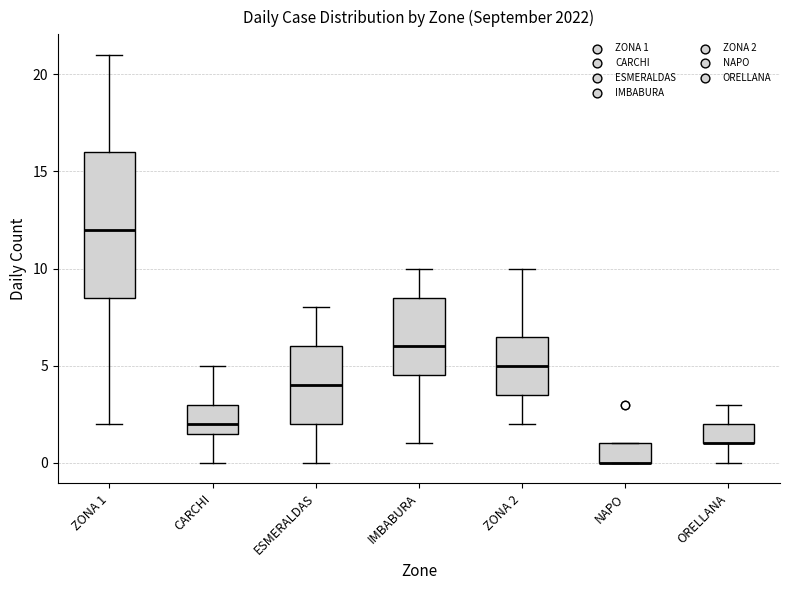

Which box is the tallest, from its lower edge to its upper edge?

ZONA 1